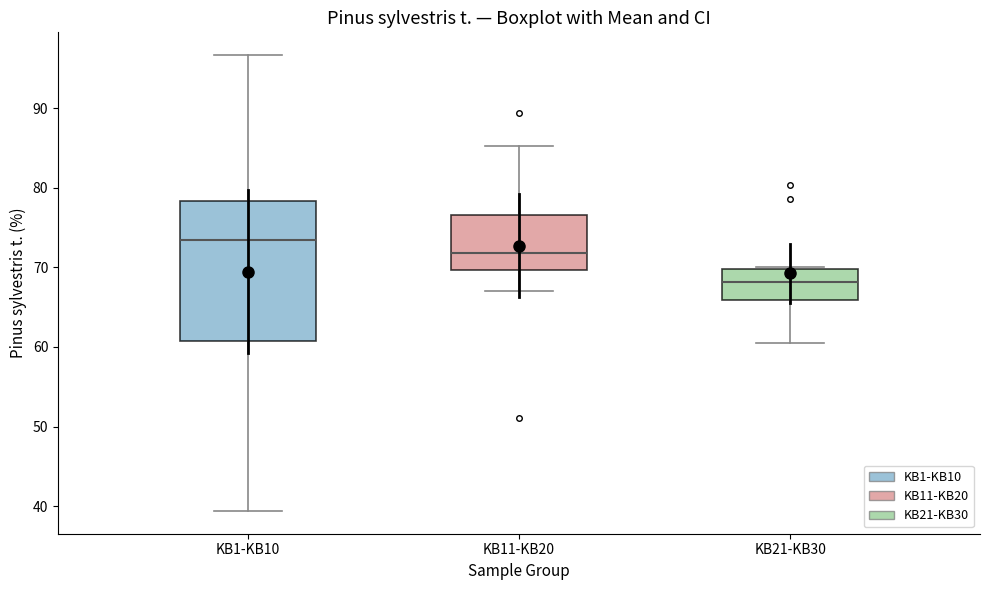

Where is the upper edge of the box for KB1-KB10 on the y-axis? The values are not printed on the chart, so give them approximately, as read against the axis.

78